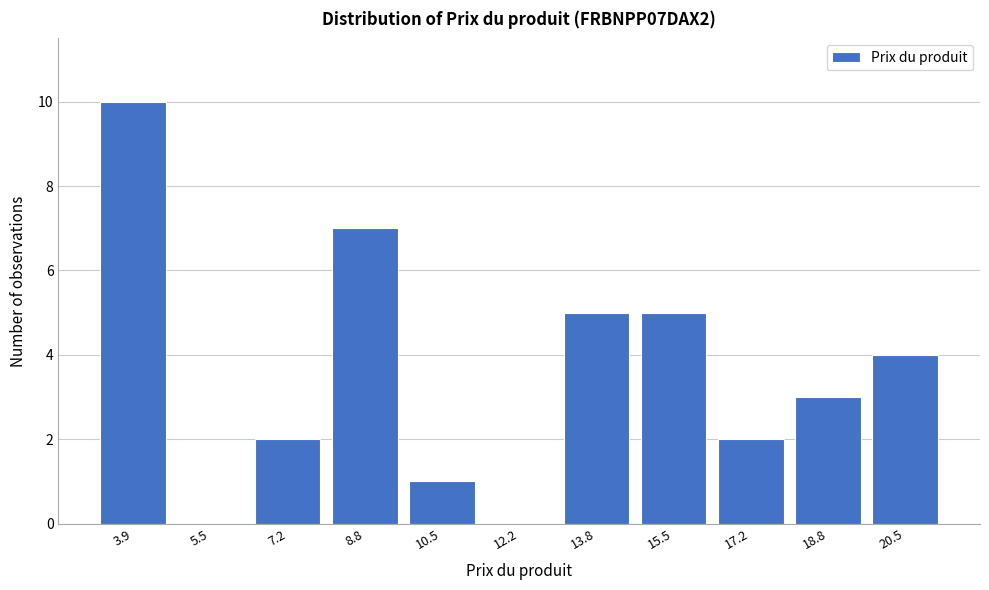

Reading left to right, extract all data points from this chart.

3.9=10	5.5=0	7.2=2	8.8=7	10.5=1	12.2=0	13.8=5	15.5=5	17.2=2	18.8=3	20.5=4